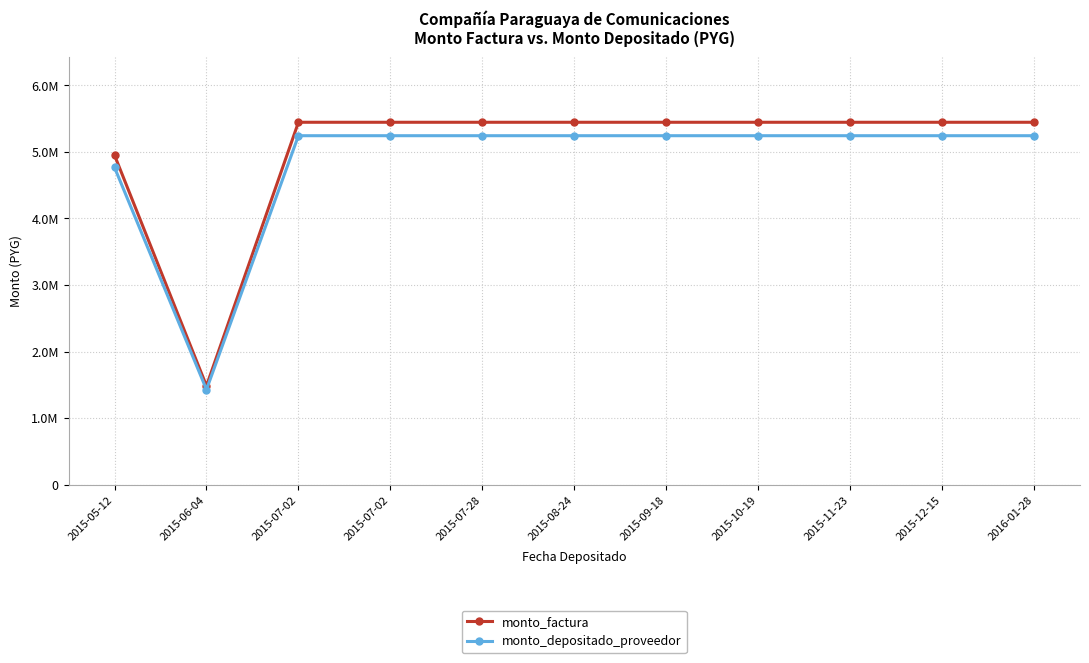

Which series has the largest total across all categories?

monto_factura